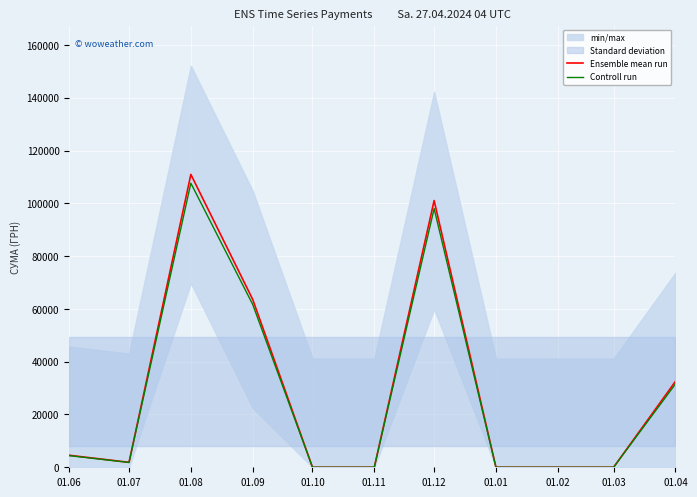

What is the difference between the maximum and minimum values in the Ensemble mean run series?

110945.3